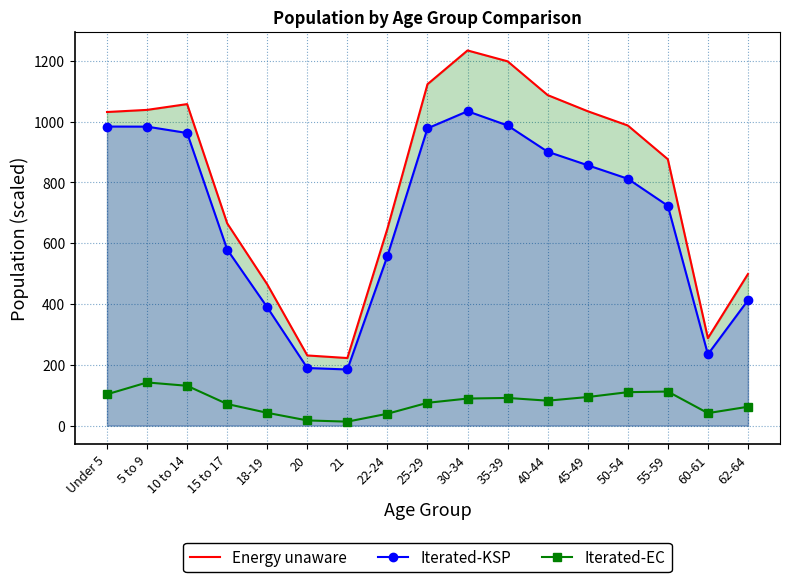

True or false: Iterated-KSP has a value of 389.3 at 18-19.

True